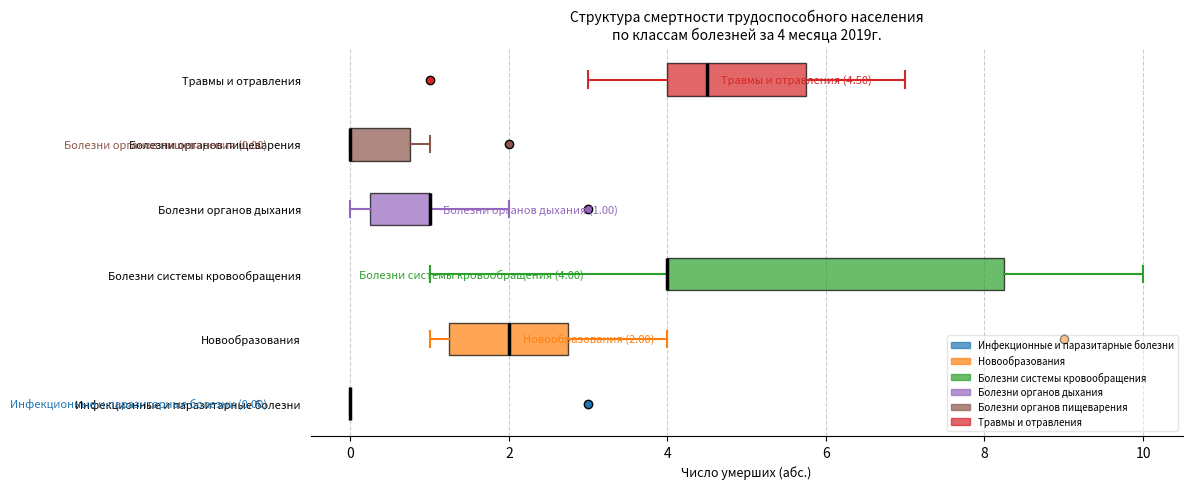

Comparing the boxes themselves (not the whiskers), which one is the widest?

Болезни системы кровообращения